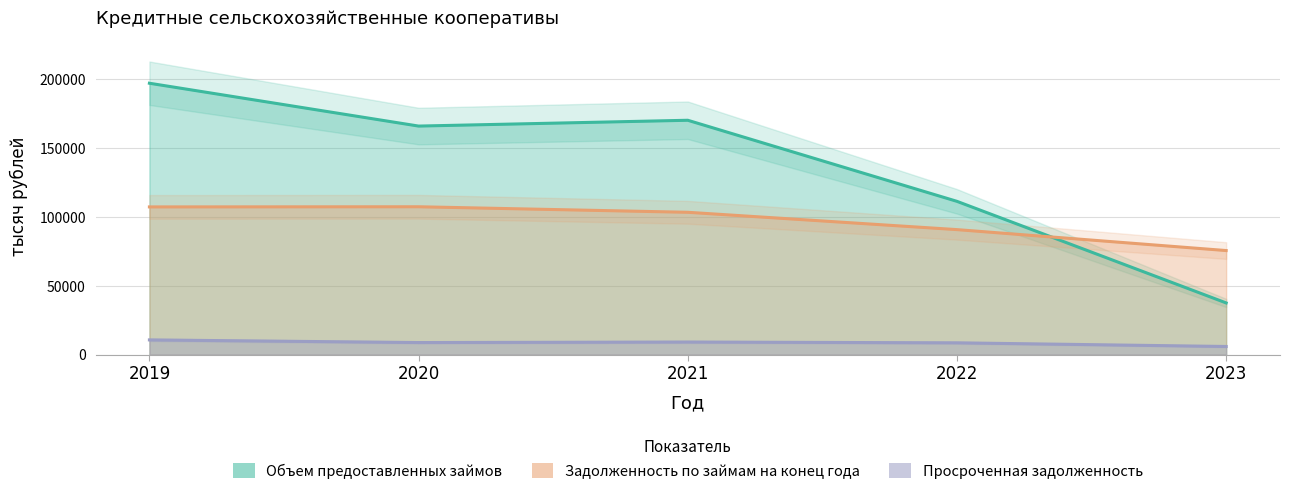

Reading left to right, extract all data points from this chart.

Объем предоставленных займов: 2019=196877	2020=165804	2021=170017	2022=111209	2023=37530
Задолженность по займам на конец года: 2019=107169	2020=107281	2021=103274	2022=90703	2023=75520
Просроченная задолженность: 2019=10707	2020=8790	2021=9164	2022=8593	2023=5944